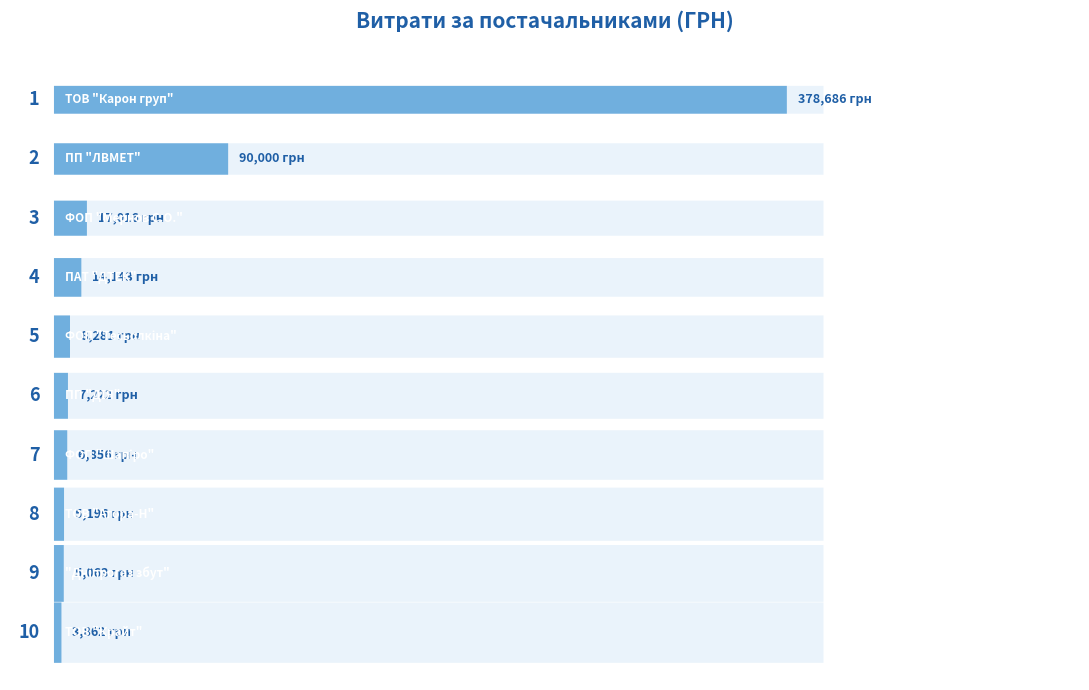

How many data points are less than 8281?

5